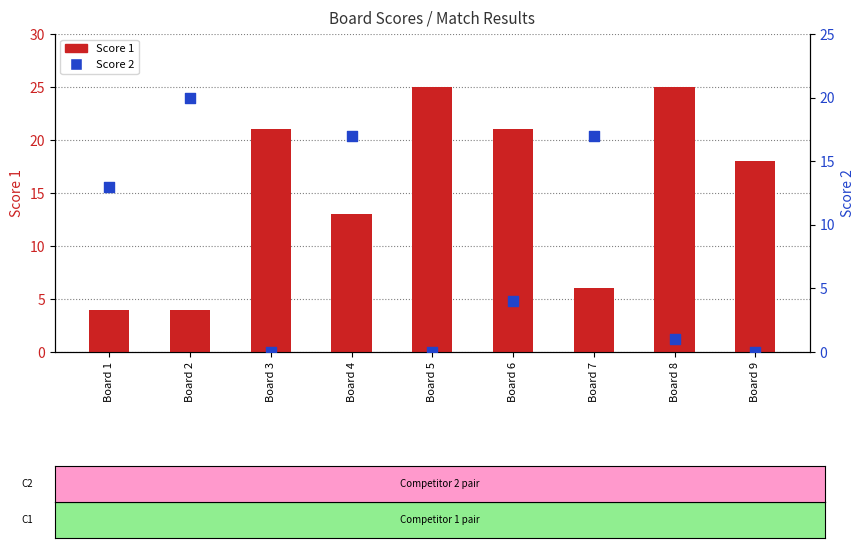

Which series contains the highest Y value?

Score 1